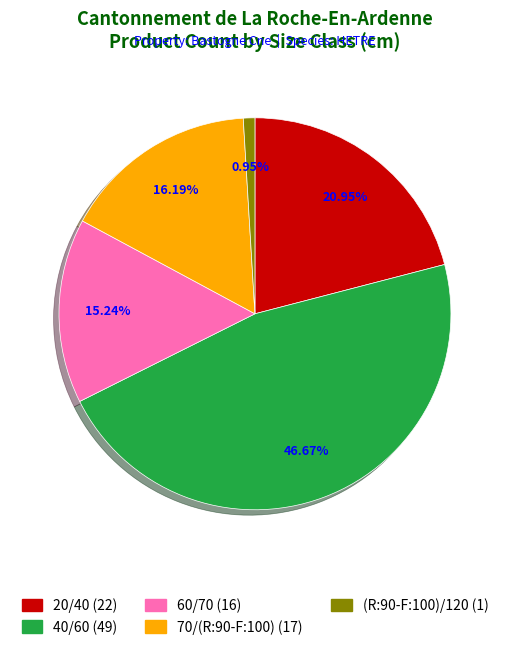

Approximately how many times larger is the value at (R:90-F:100)/120 compared to 60/70?

0.1